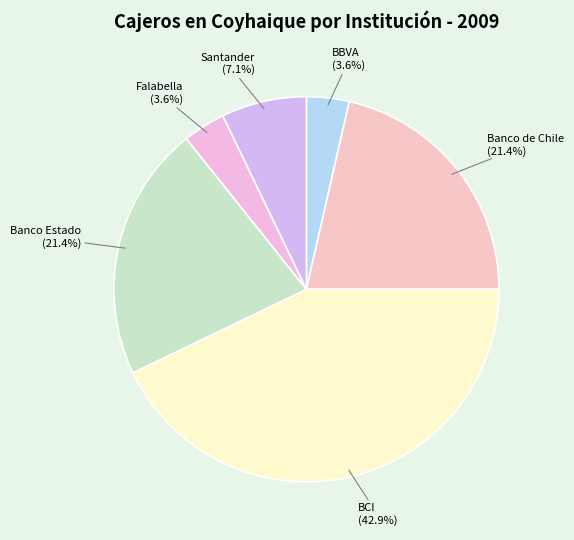

Is there any slice that represents more than half of the pie?

No